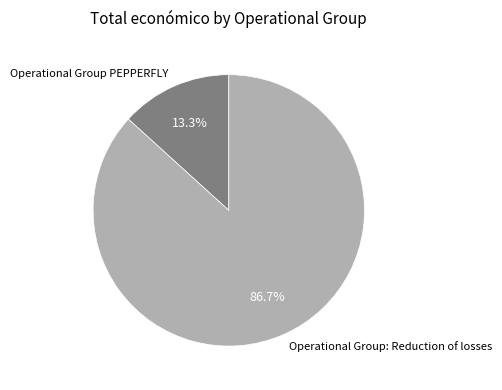

Is it true that Operational Group PEPPERFLY is 13% of the pie?

True